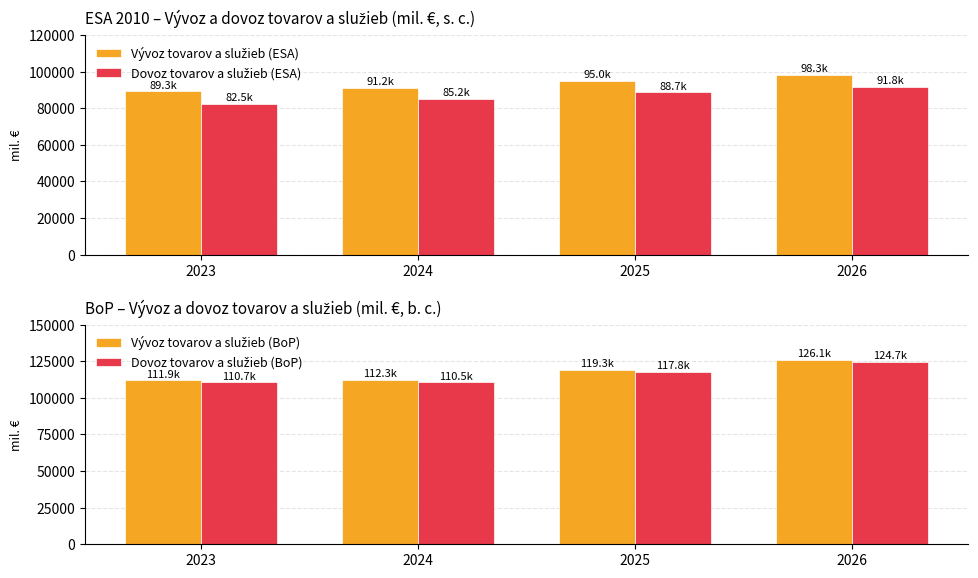

How many bars are there in total?

16